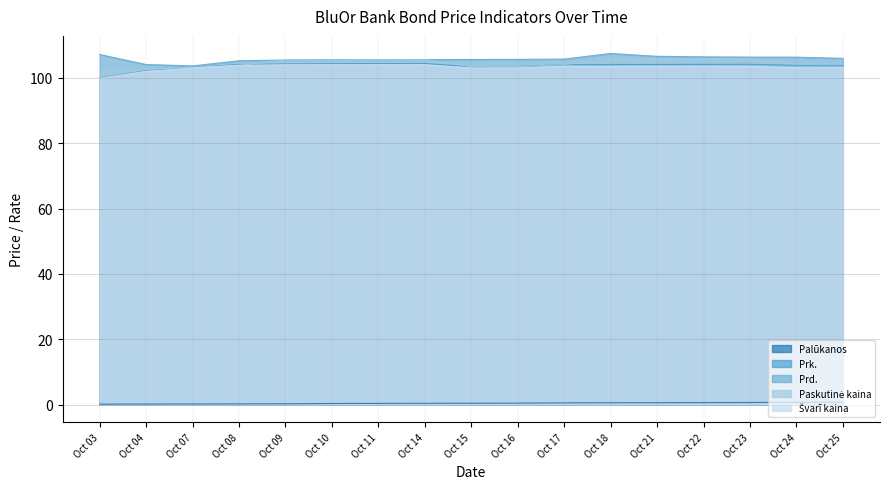

What is the difference between the highest and lowest values at Oct 10?

105.2